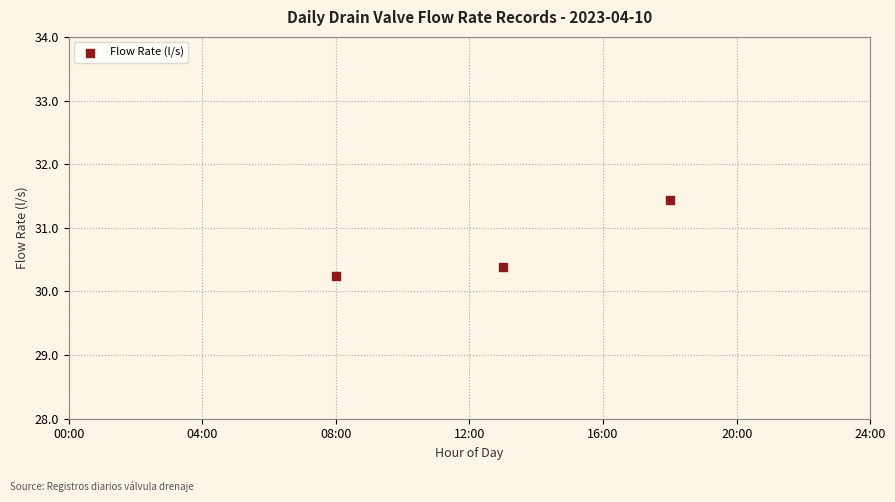

What is the range of Y values (max minus min)?

1.2